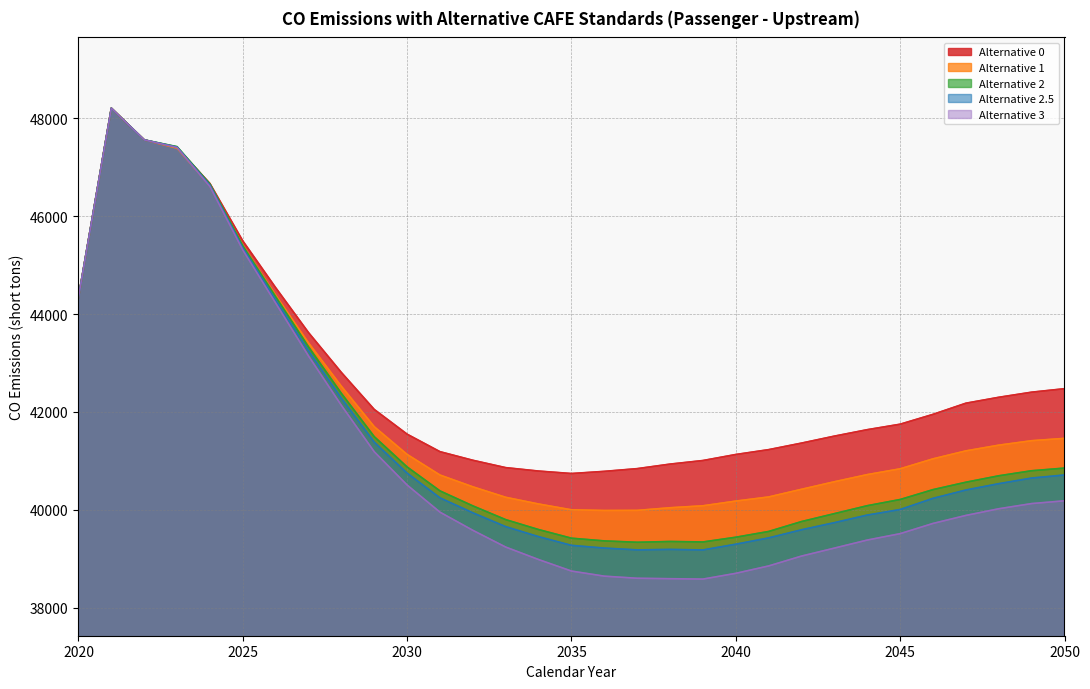

What is the maximum value for Alternative 1?

48207.6